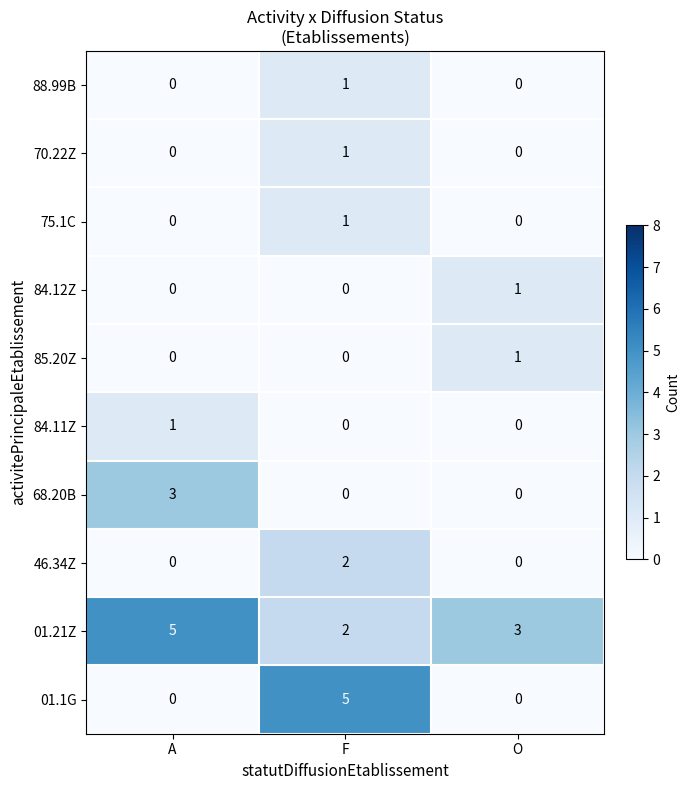

At how many categories does at least one series exceed 2?

3